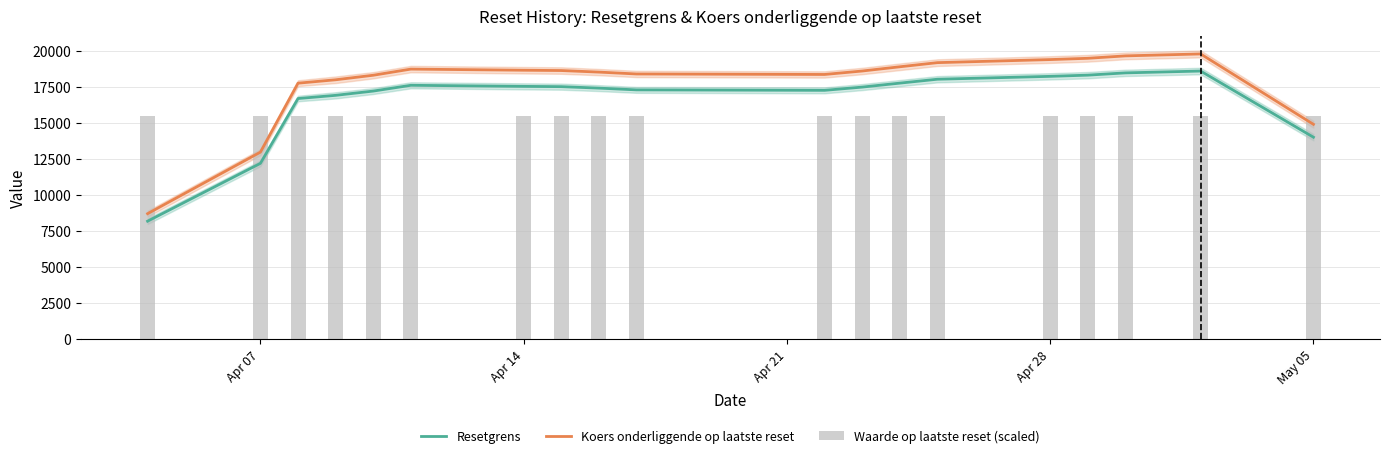

Where is Resetgrens nearest to the value 13396?

May 05